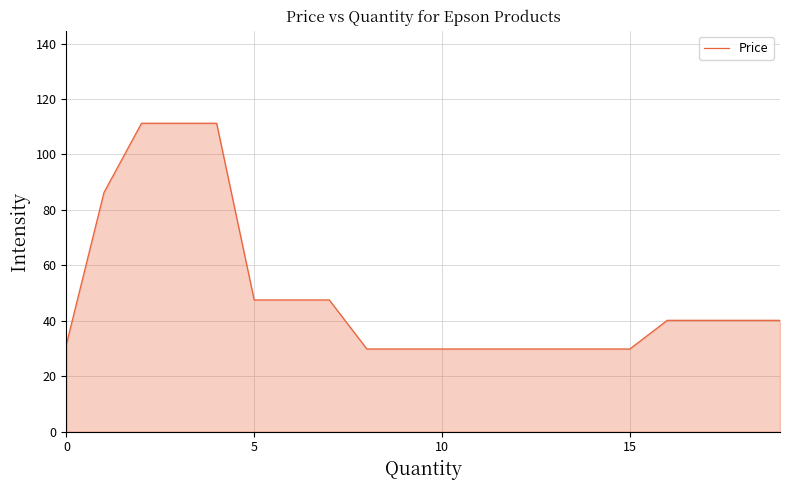

What is the difference between the maximum and minimum values?

81.4